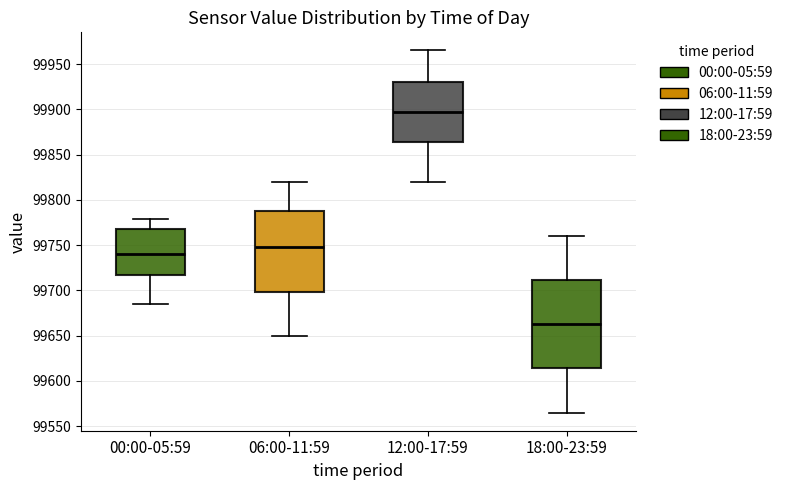

Comparing the boxes themselves (not the whiskers), which one is the tallest?

18:00-23:59